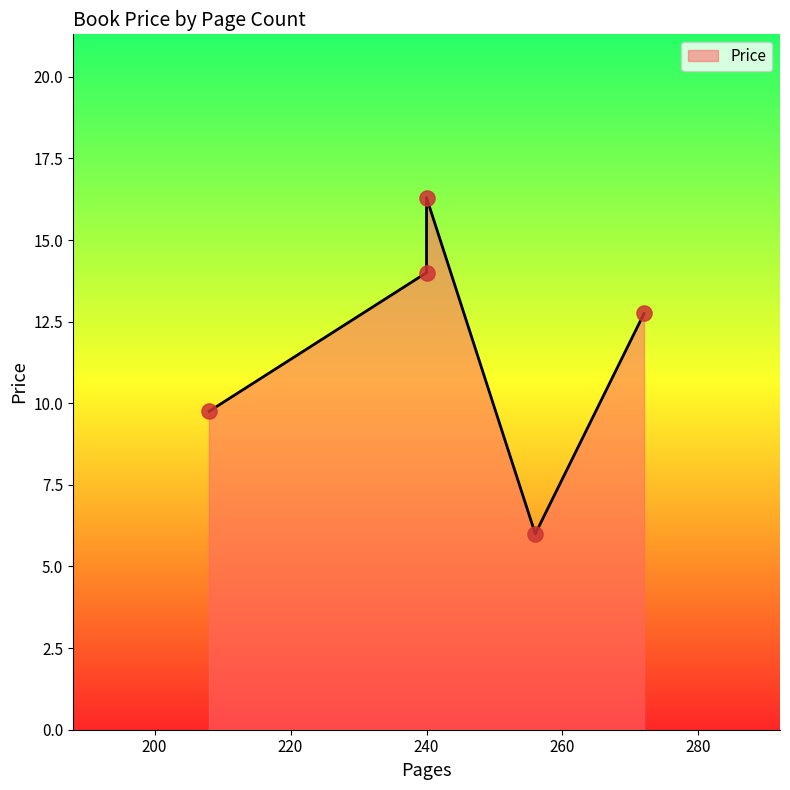

Approximately how many times larger is the value at 208 compared to 240?

0.7